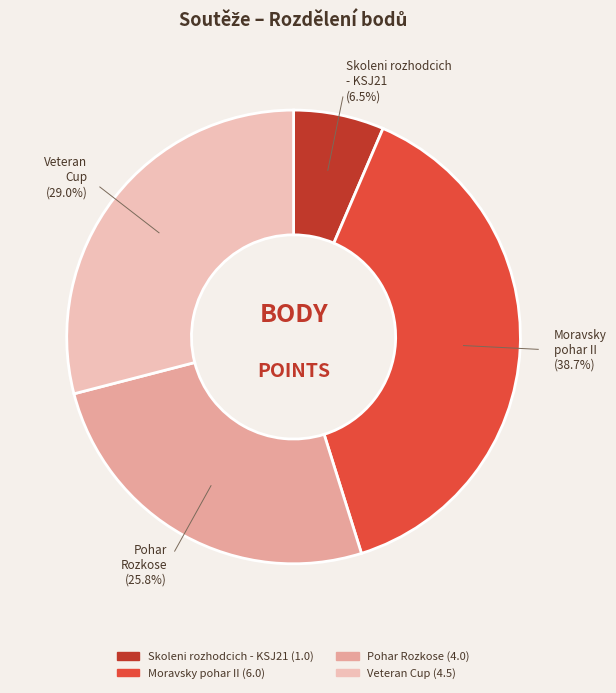

To the nearest percent, what is the difference between the largest and smallest slice percentages?

32%